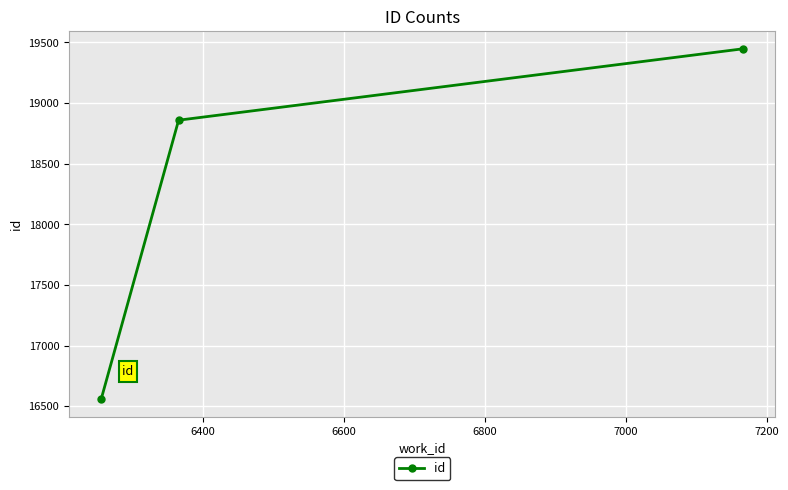

What is the smallest value displayed?

16558